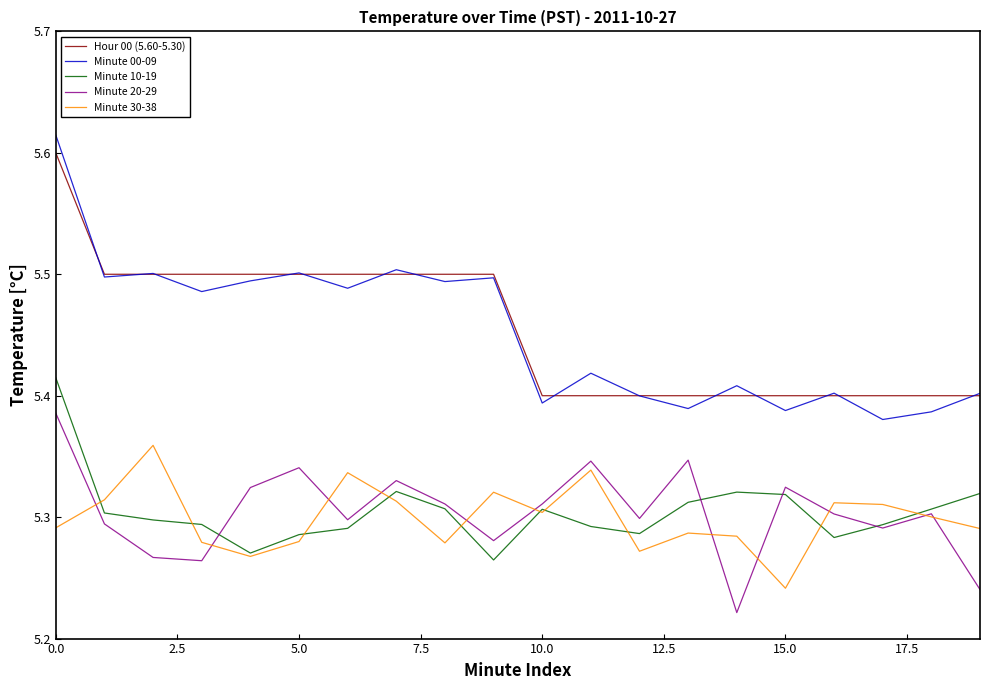

True or false: Hour 00 (5.60-5.30) and Minute 30-38 cross at least once.

False